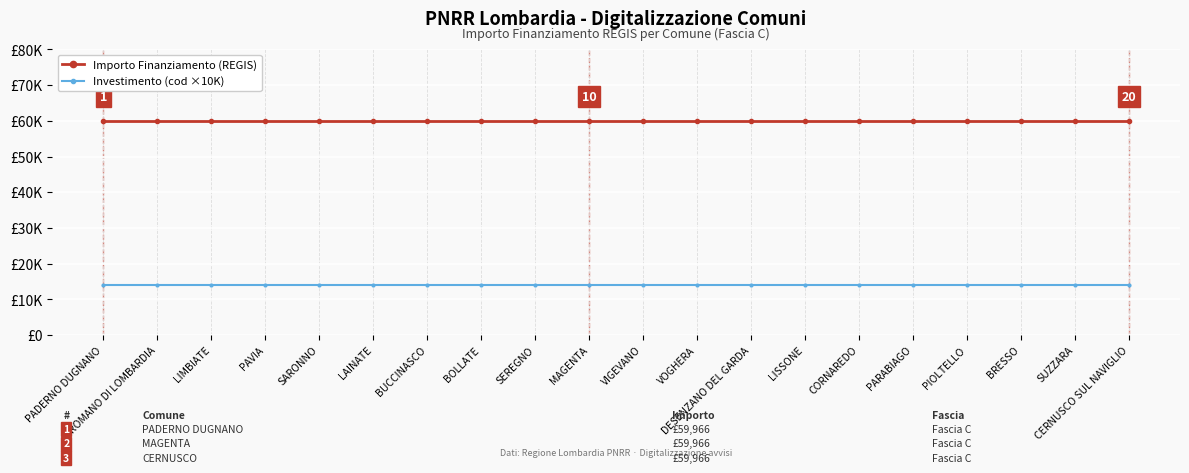

What are all the series names shown in the legend?

Importo Finanziamento (REGIS), Investimento (cod ×10K)